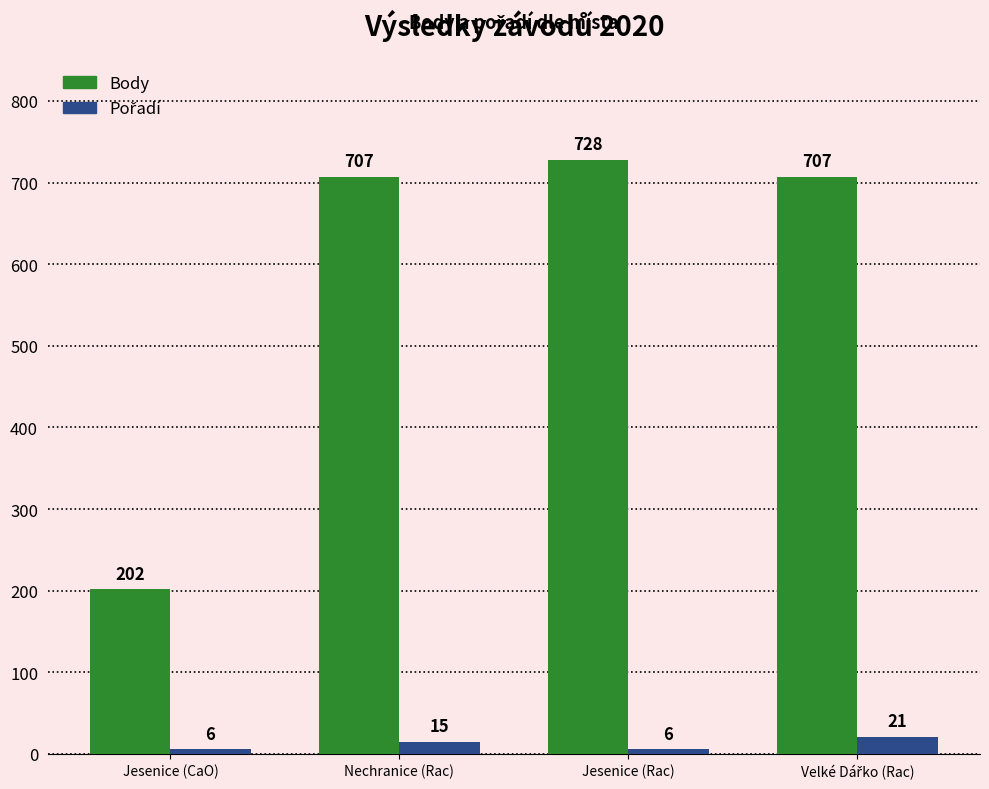

How many bars are there in each group?

2